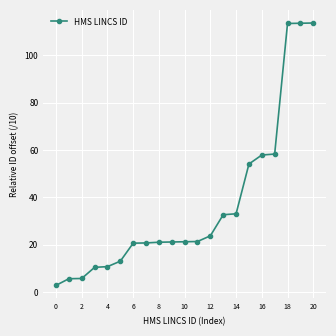

What is the greatest value displayed?

113.6